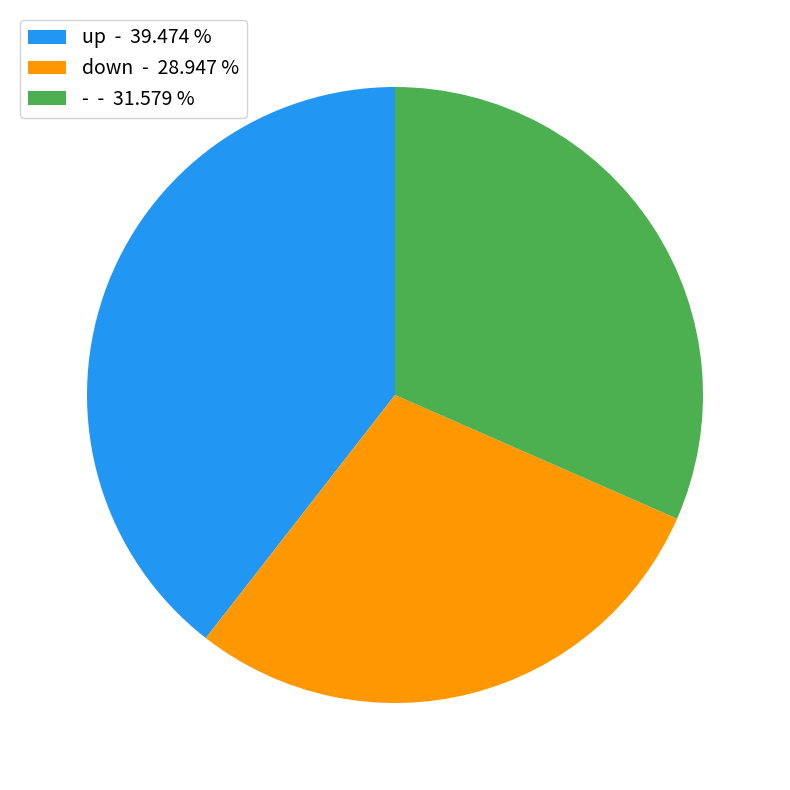

Do up and - together represent more than half of the pie?

Yes